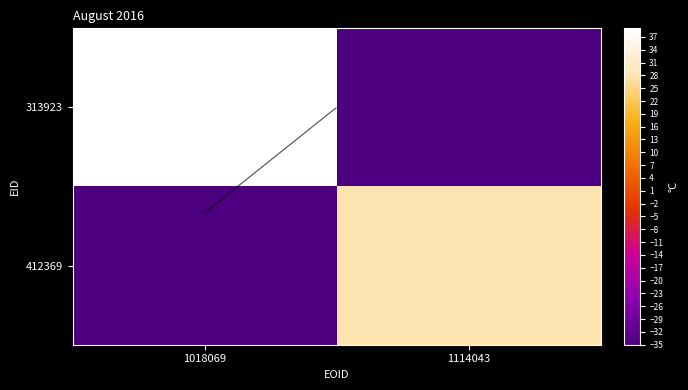

Which series has the largest total across all categories?

313923